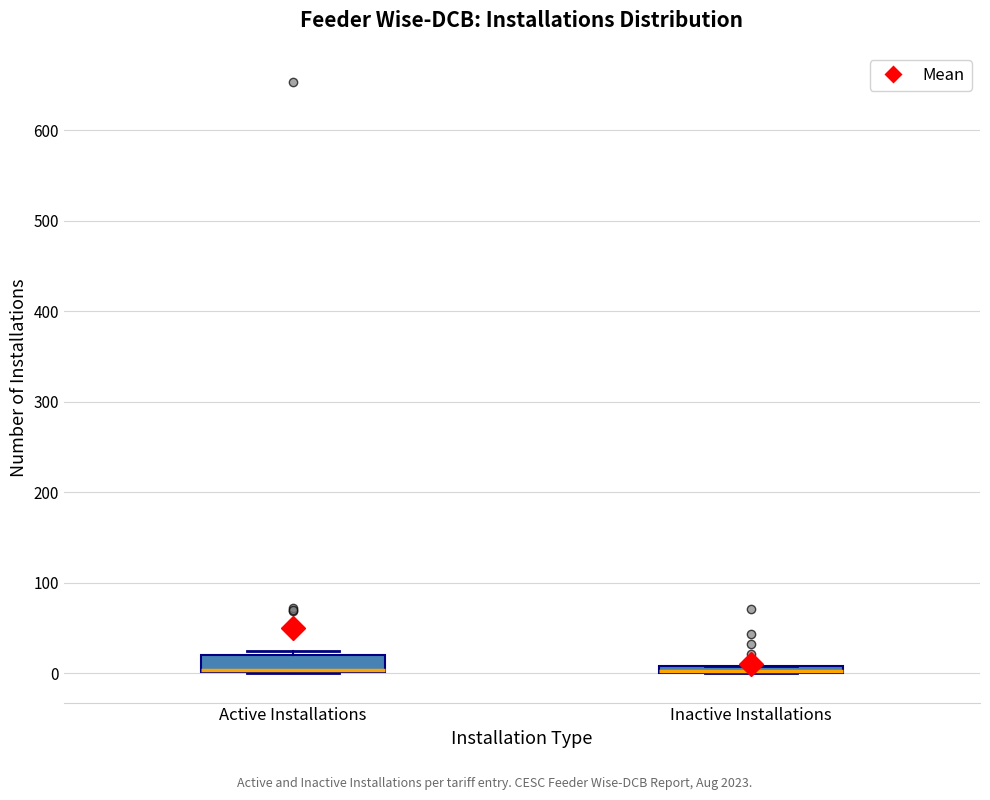

Where is the upper edge of the box for Active Installations on the y-axis? The values are not printed on the chart, so give them approximately, as read against the axis.

20